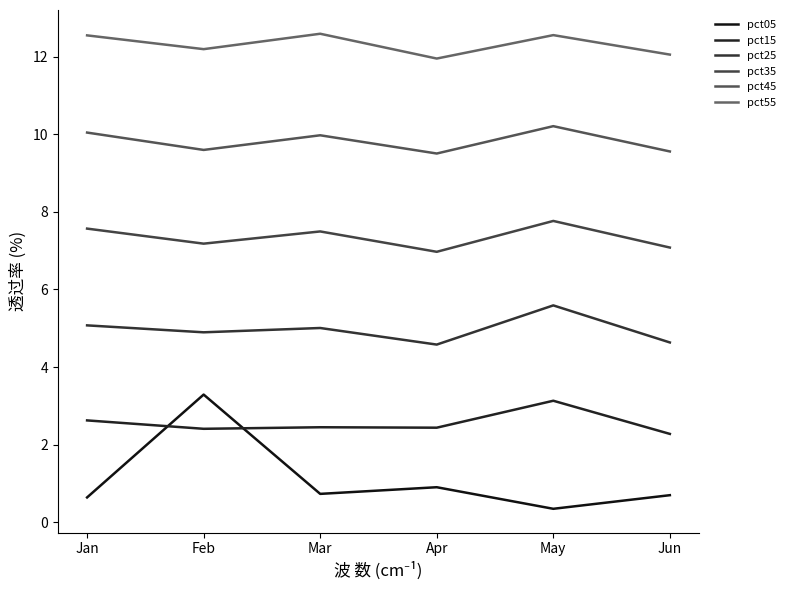

The pct25 series shows 5.1 at Jan. True or false?

True